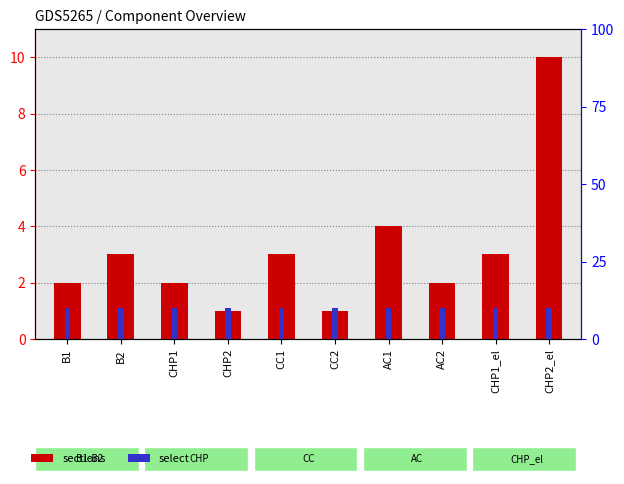

What is the average value of the sections series?

3